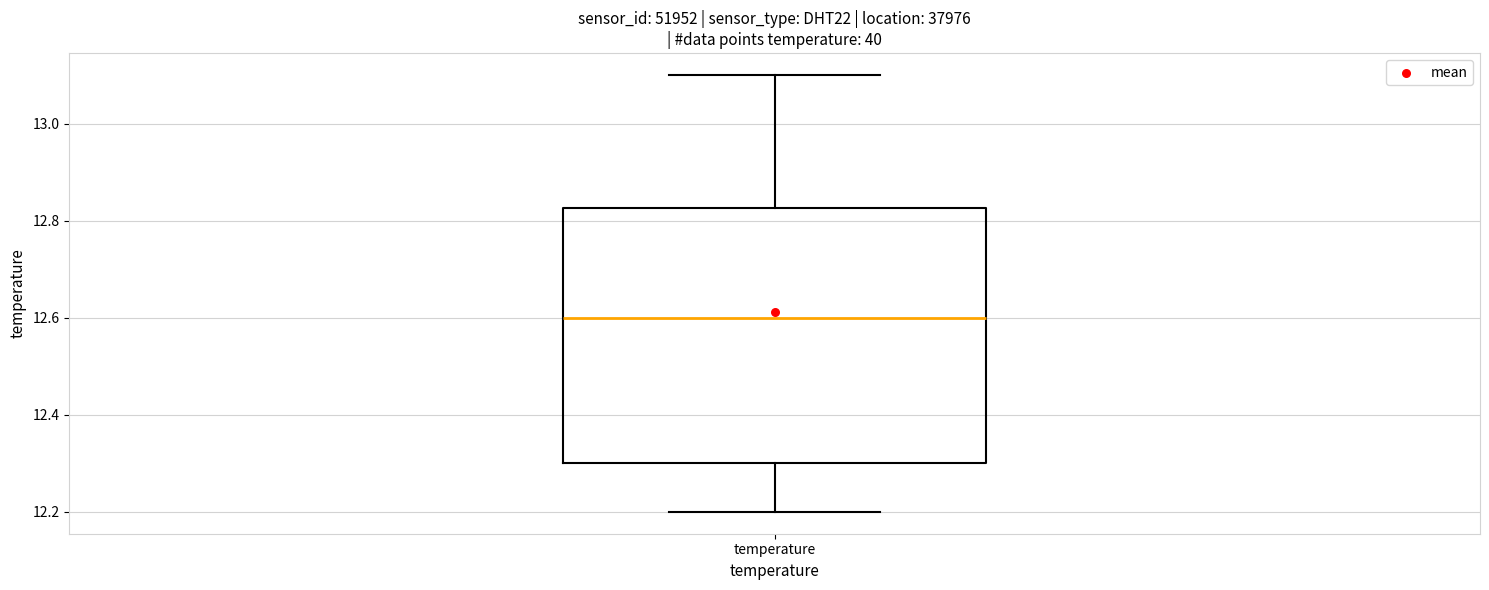

Transcribe this box plot: give where the median line is, the range the box spans, and where the two whiskers end, as read against the y-axis. The values are not printed on the chart, so give them approximately, as read against the axis.

median 12.60, box 12.30 to 12.82, whiskers 12.20 to 13.10